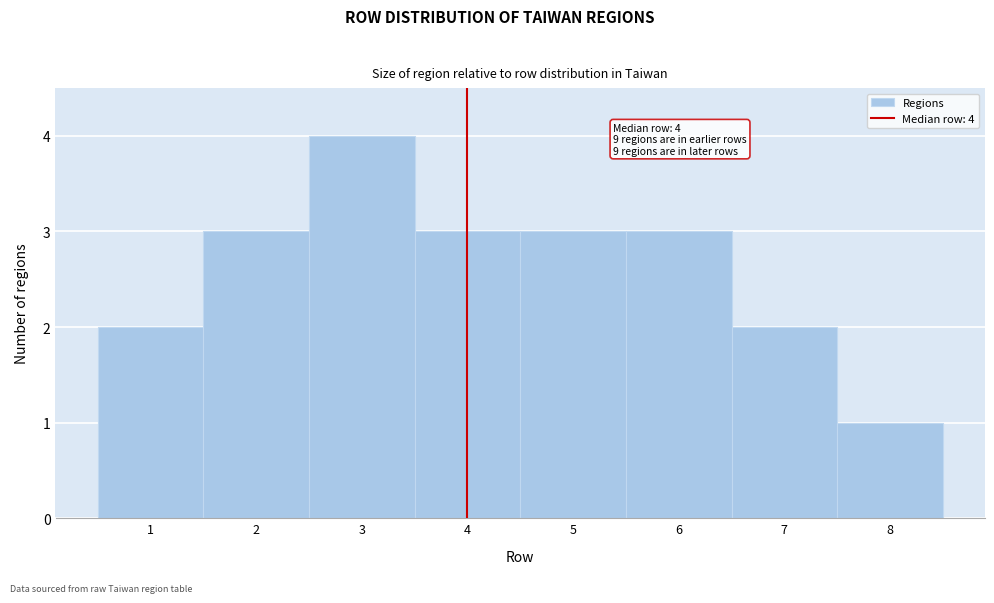

Over which range of the x-axis is the bar tallest?

2.5 to 3.5